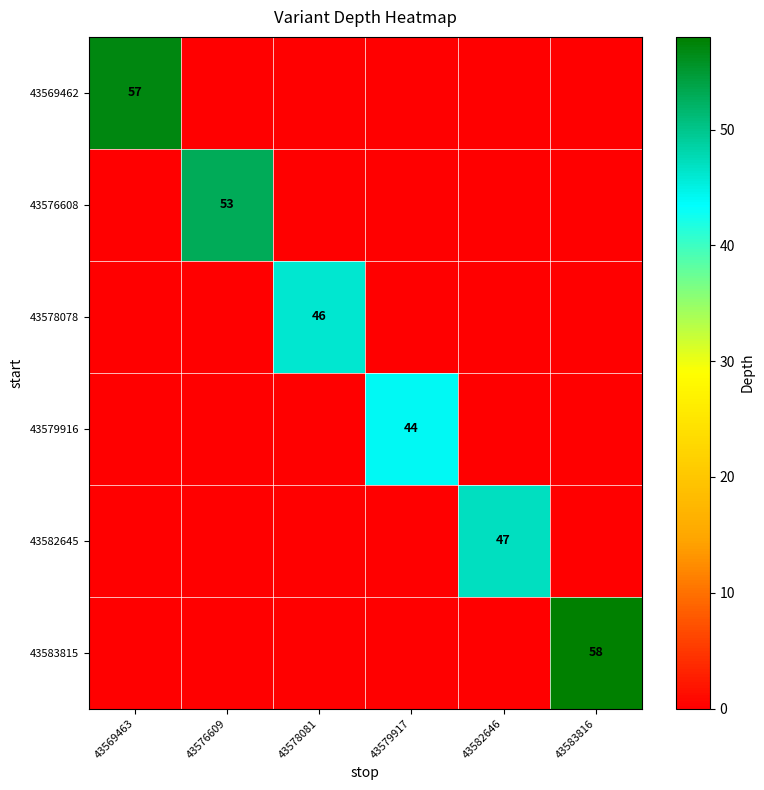

At 43582646, list the series in order from largest to smallest.

43582645, 43569462, 43576608, 43578078, 43579916, 43583815